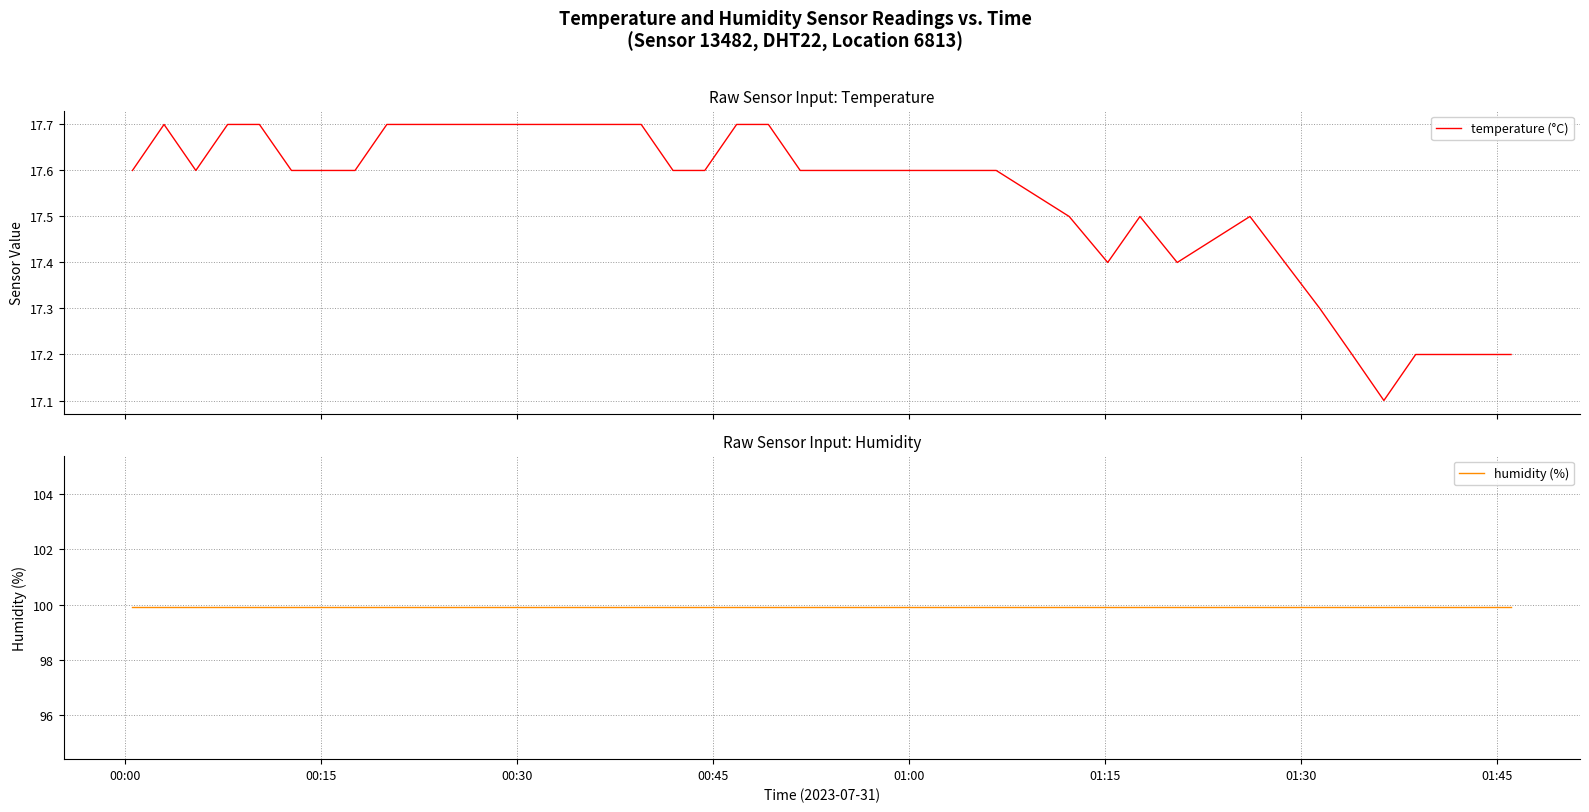

Reading left to right, transcribe all the data shown in this chart.

temperature (°C): 17.6	17.7	17.6	17.7	17.7	17.6	17.6	17.6	17.7	17.7	17.7	17.7	17.7	17.7	17.7	17.7	17.7	17.6	17.6	17.7	17.7	17.6	17.6	17.6	17.6	17.6	17.6	17.6	17.5	17.4	17.5	17.4	17.5	17.3	17.2	17.1	17.2	17.2	17.2	17.2
humidity (%): 99.9	99.9	99.9	99.9	99.9	99.9	99.9	99.9	99.9	99.9	99.9	99.9	99.9	99.9	99.9	99.9	99.9	99.9	99.9	99.9	99.9	99.9	99.9	99.9	99.9	99.9	99.9	99.9	99.9	99.9	99.9	99.9	99.9	99.9	99.9	99.9	99.9	99.9	99.9	99.9